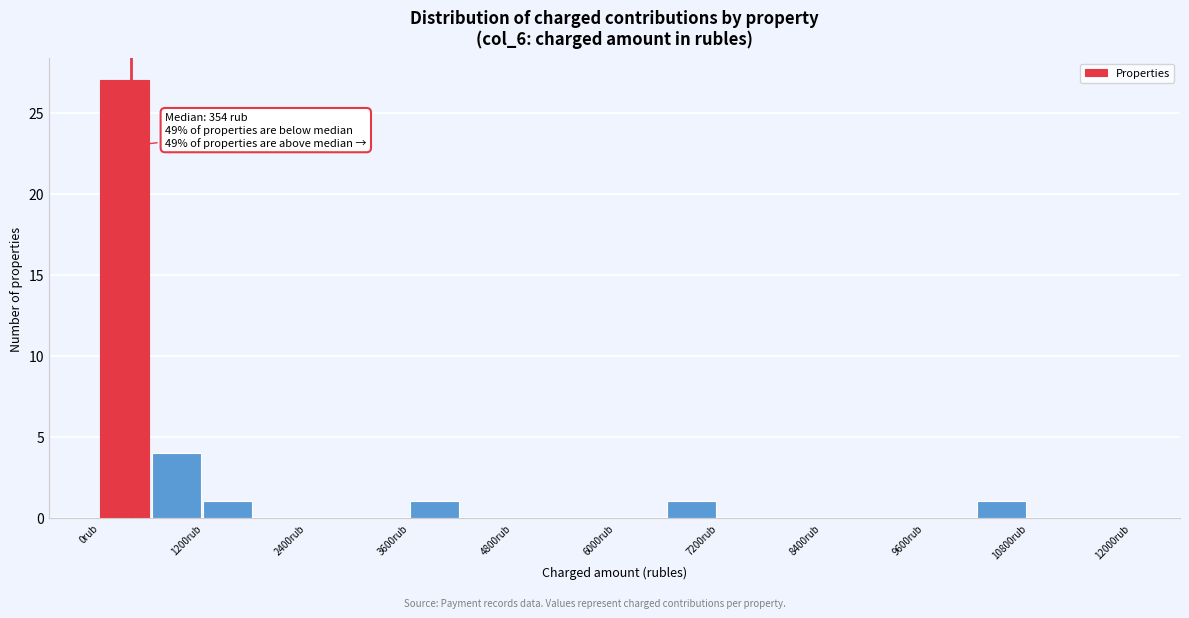

Around what value on the x-axis is the tallest bar? Give the approximate position of its centre, as read against the axis.

200